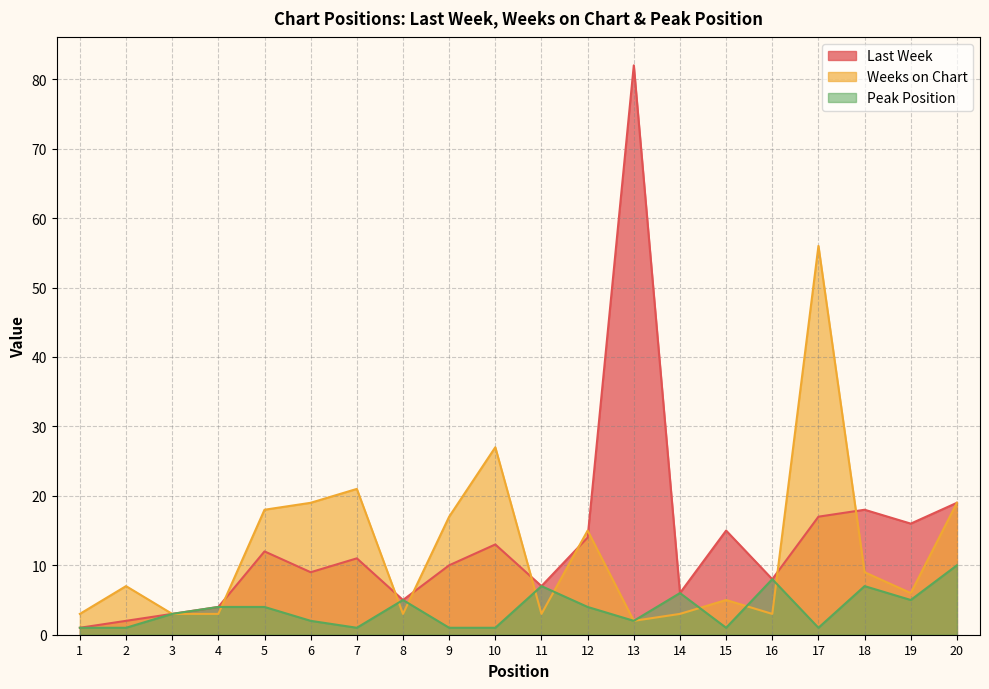

Between which two adjacent categories do Peak Position and Weeks on Chart first intersect?

4 and 5